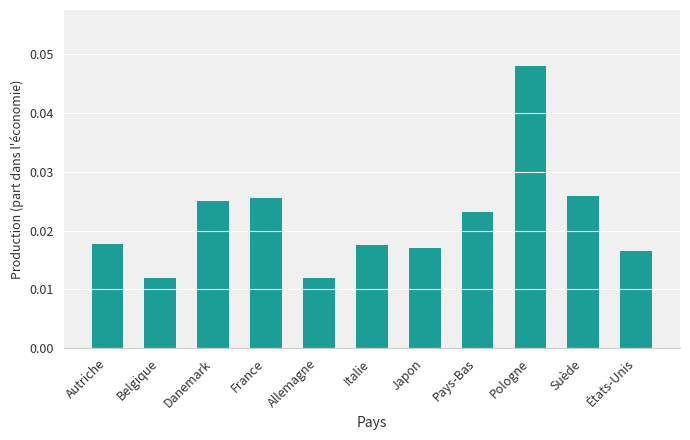

Which category has the highest value across all series?

Pologne